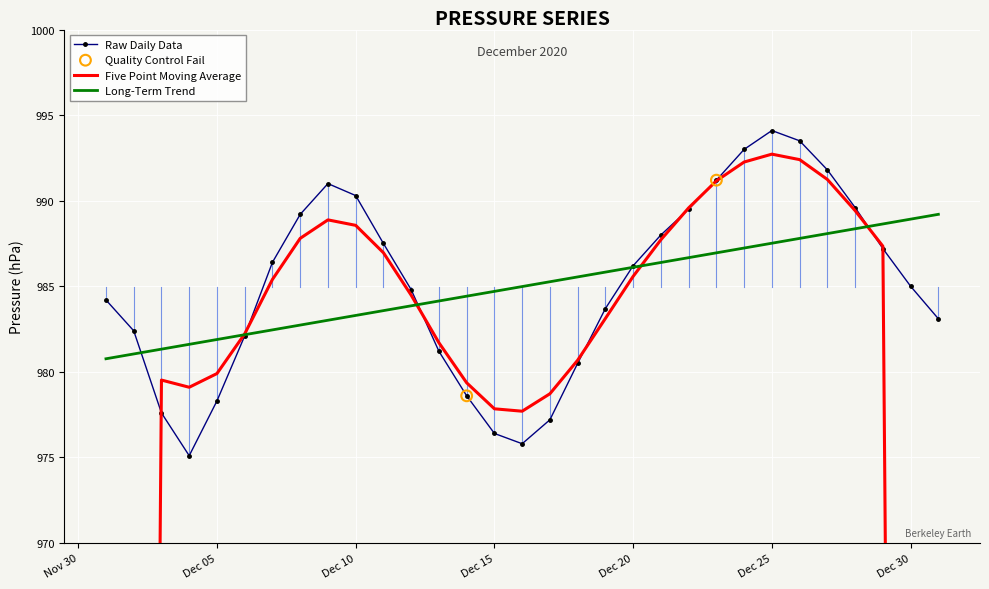

Is it true that Raw Daily Data equals 301.4 at Dec 15?

False